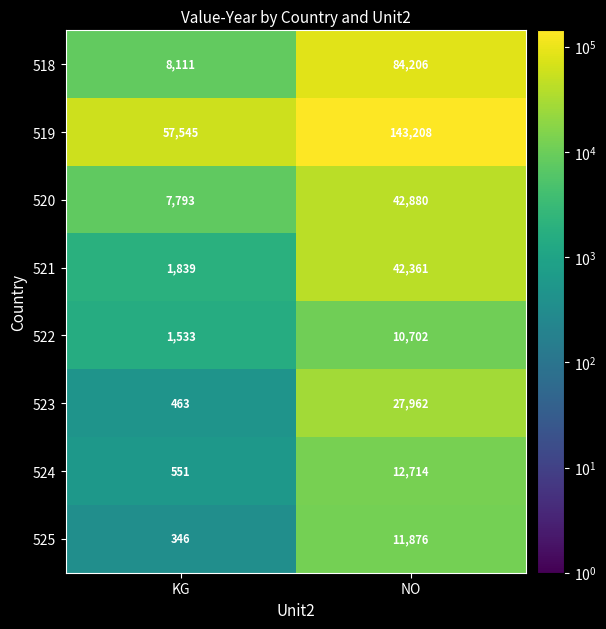

Which series has the widest spread of values?

519